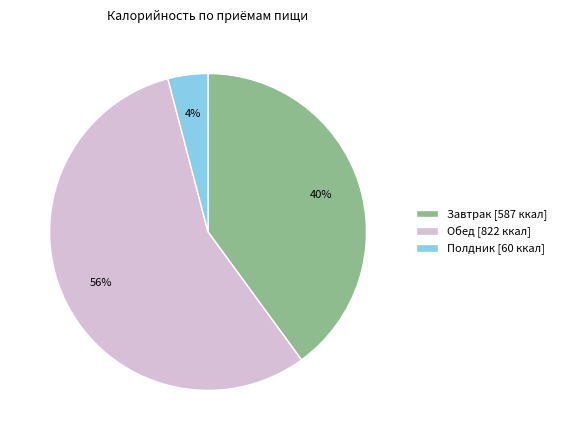

The Полдник slice represents 4% of the pie. True or false?

True